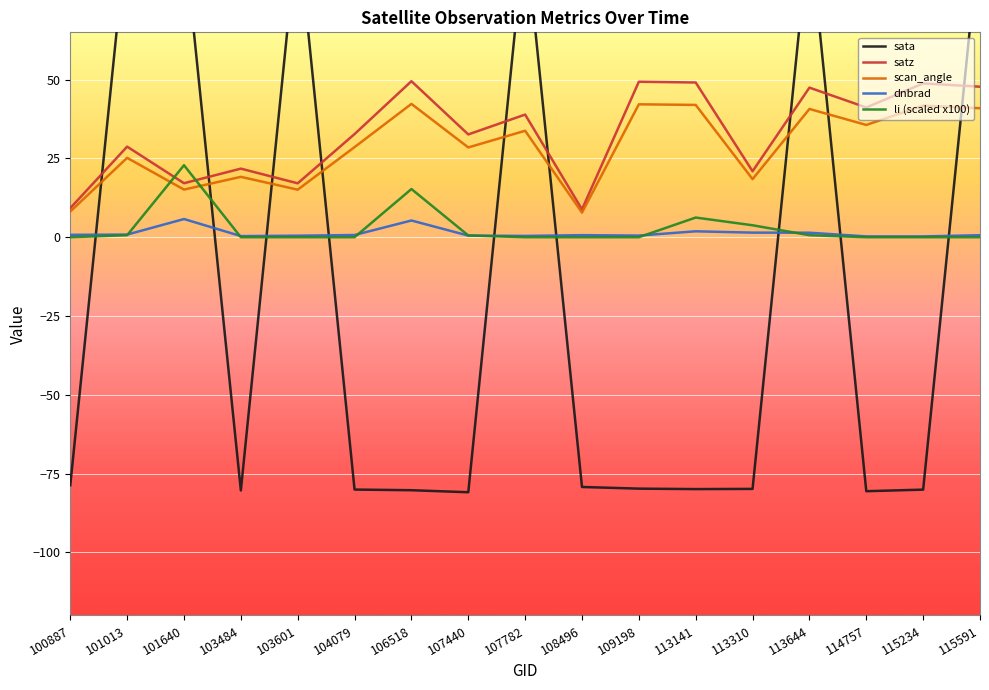

How many interior local peaks does the satz series have?

7